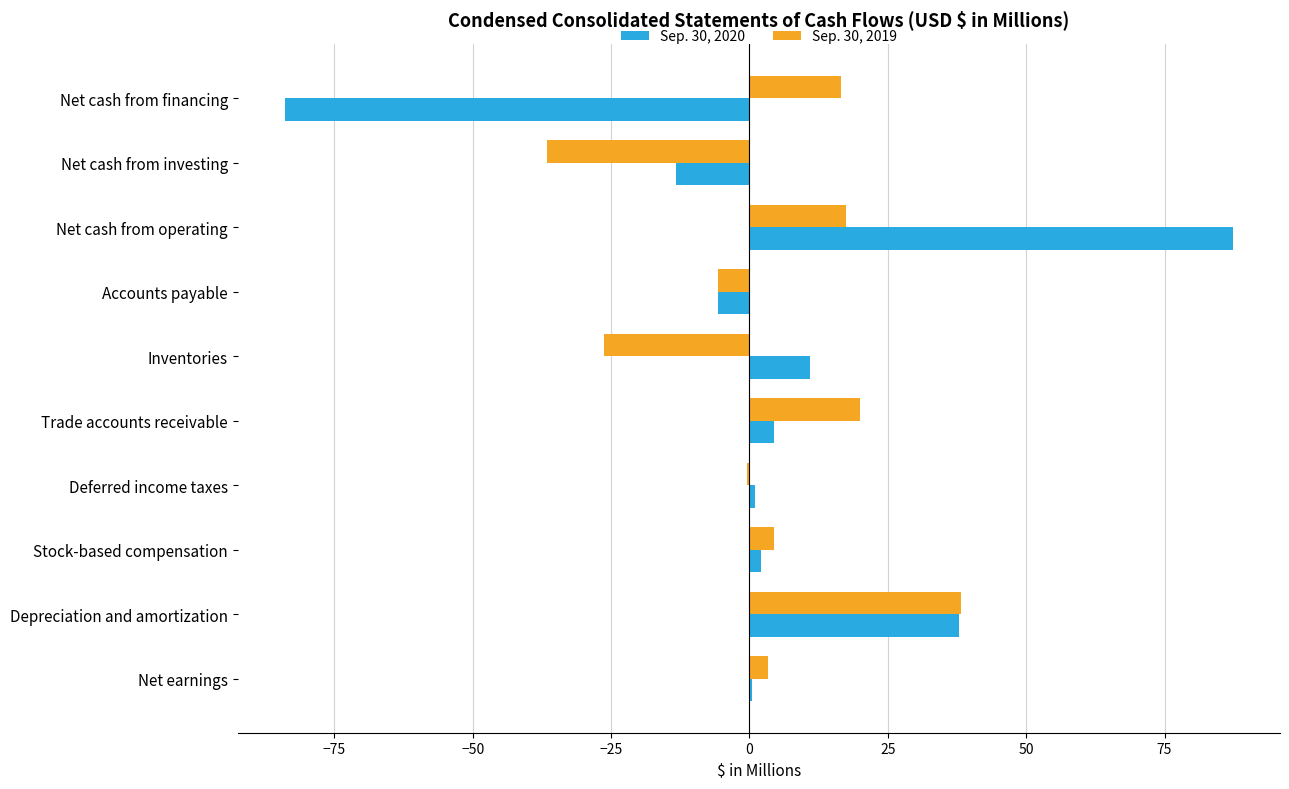

What are all the series names shown in the legend?

Sep. 30, 2020, Sep. 30, 2019